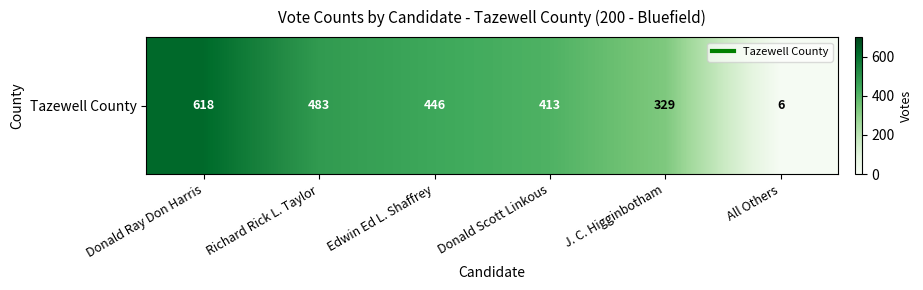

What is the change in value from Donald Ray Don Harris to Edwin Ed L. Shaffrey?

-172